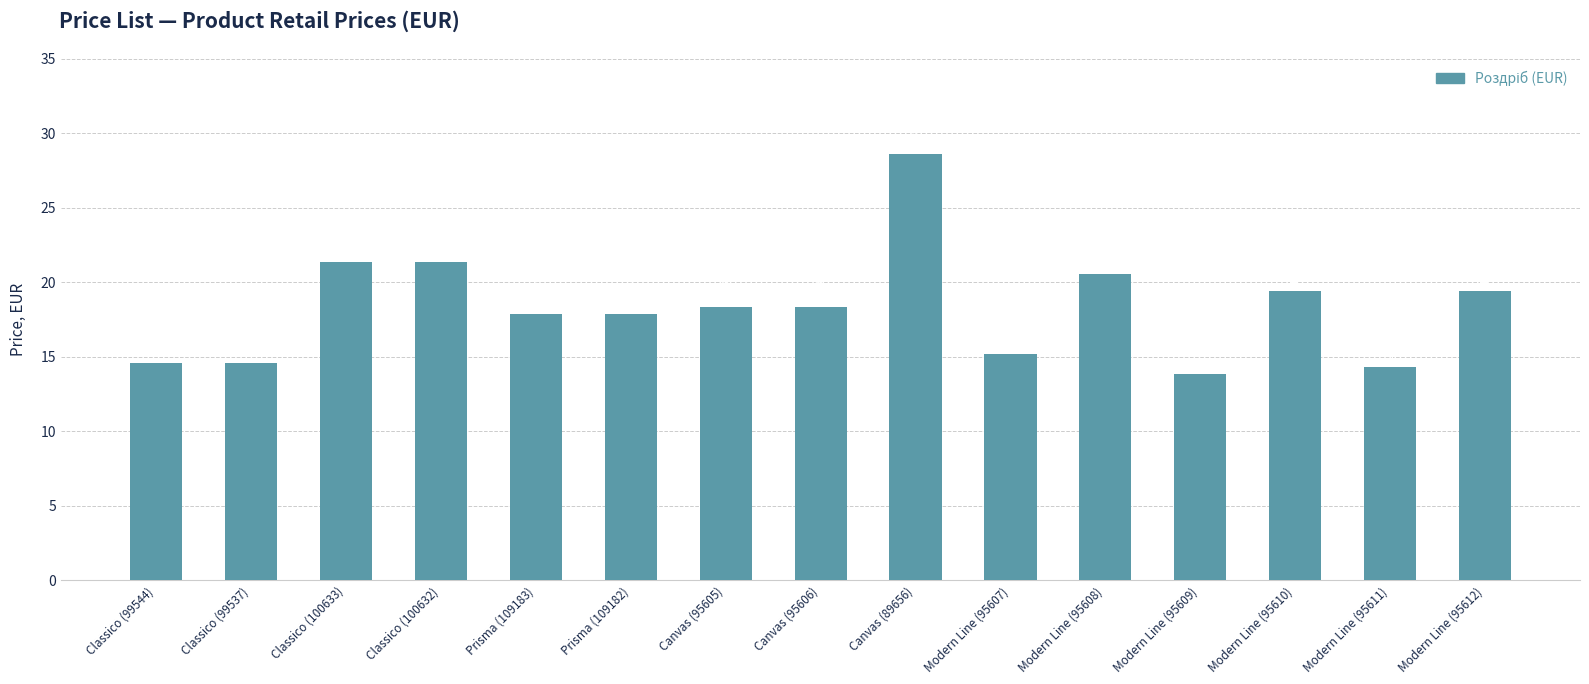

Approximately how many times larger is the value at Modern Line (95607) compared to Classico (99544)?

1.0